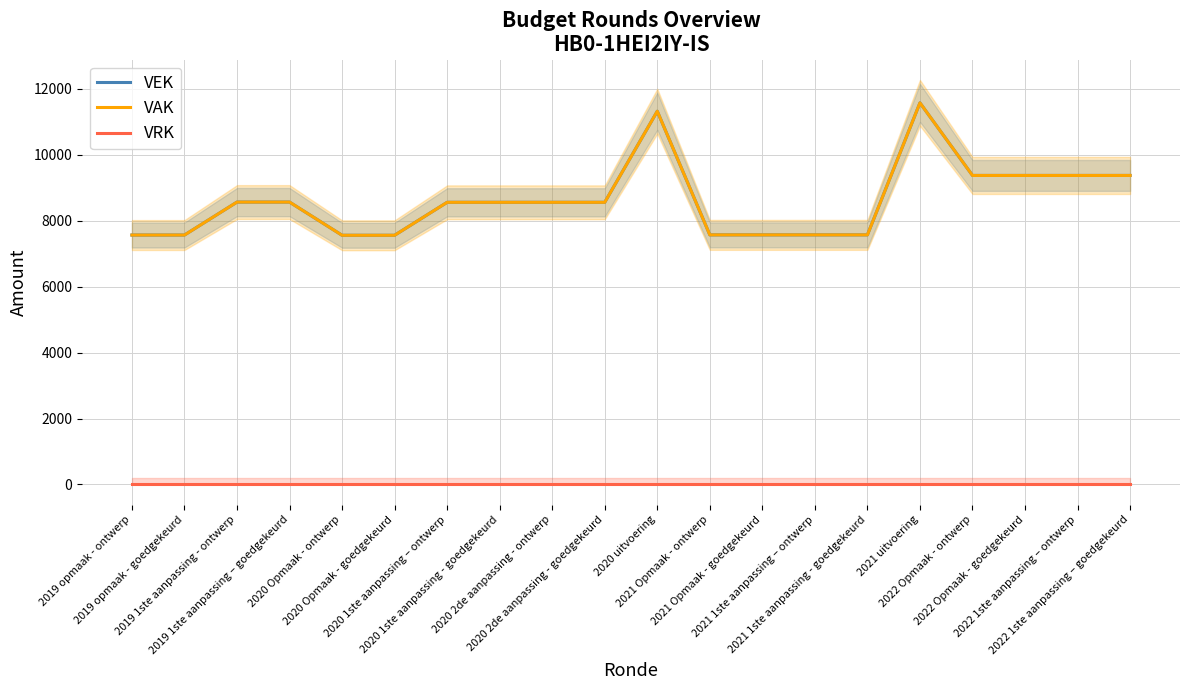

What is the approximate value of VAK at 2019 1ste aanpassing – goedgekeurd, to the nearest 10?

8570